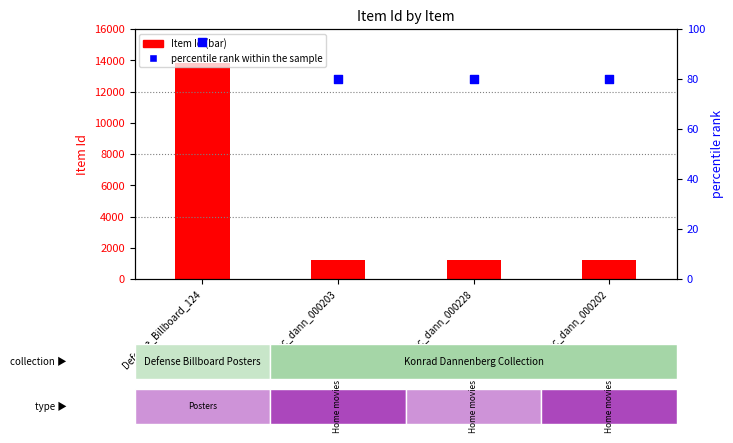

Is the value of percentile rank within the sample at spc_dann_000203 greater than the value of Item Id at spc_dann_000202?

No